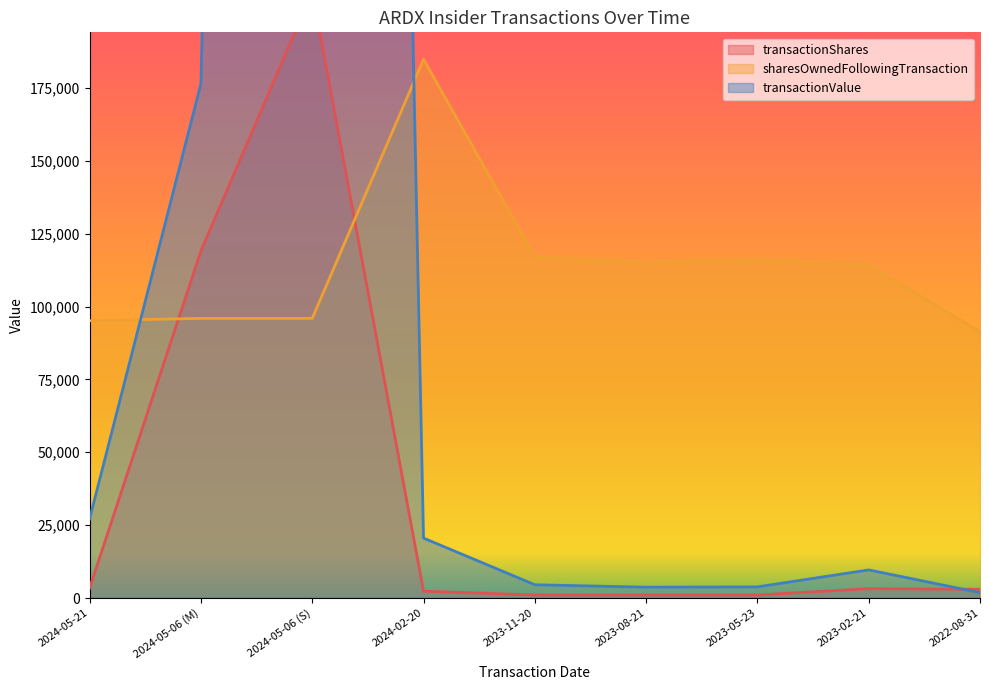

At which category does transactionShares reach its first local valley?

2023-11-20